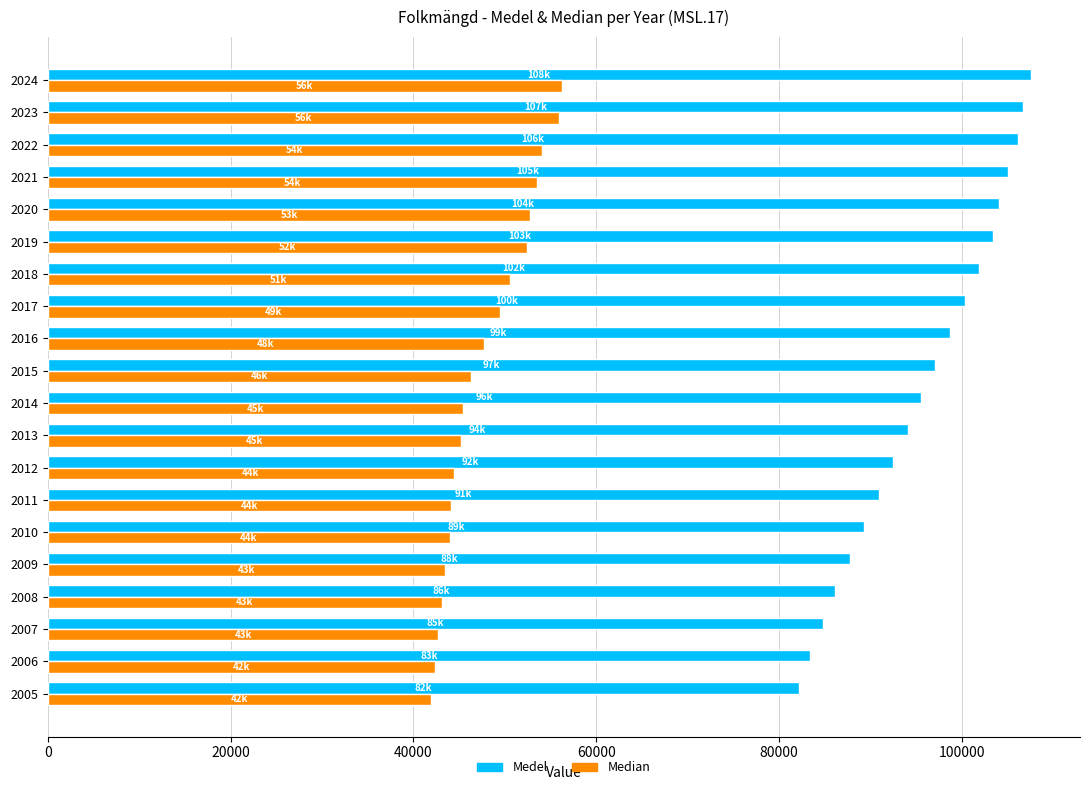

Which series has the largest total across all categories?

Medel